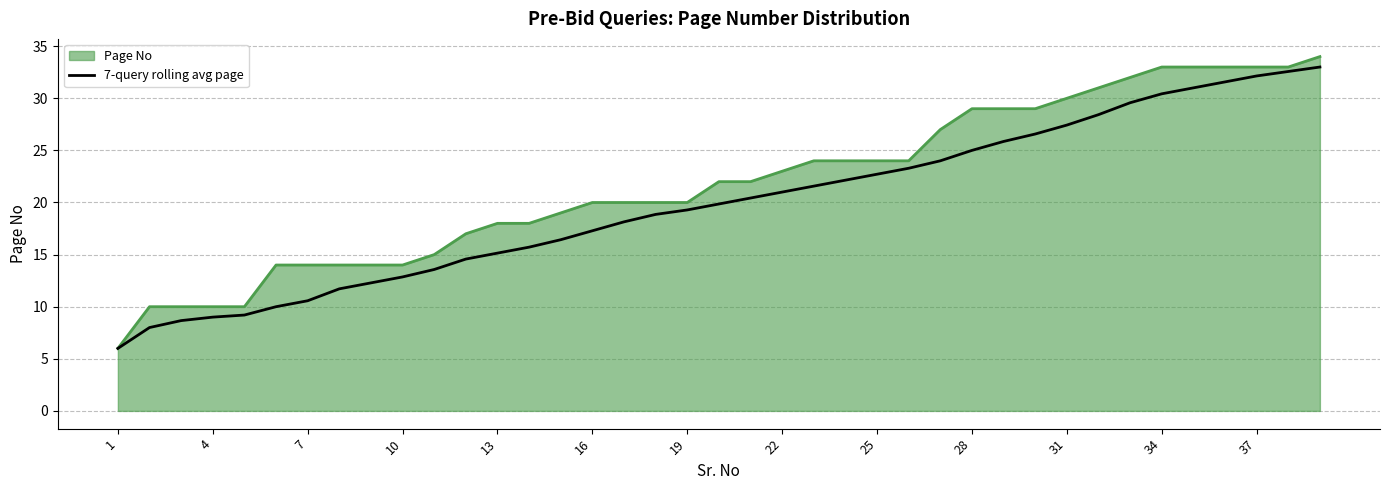

Which series has the largest range (max minus min)?

Page No